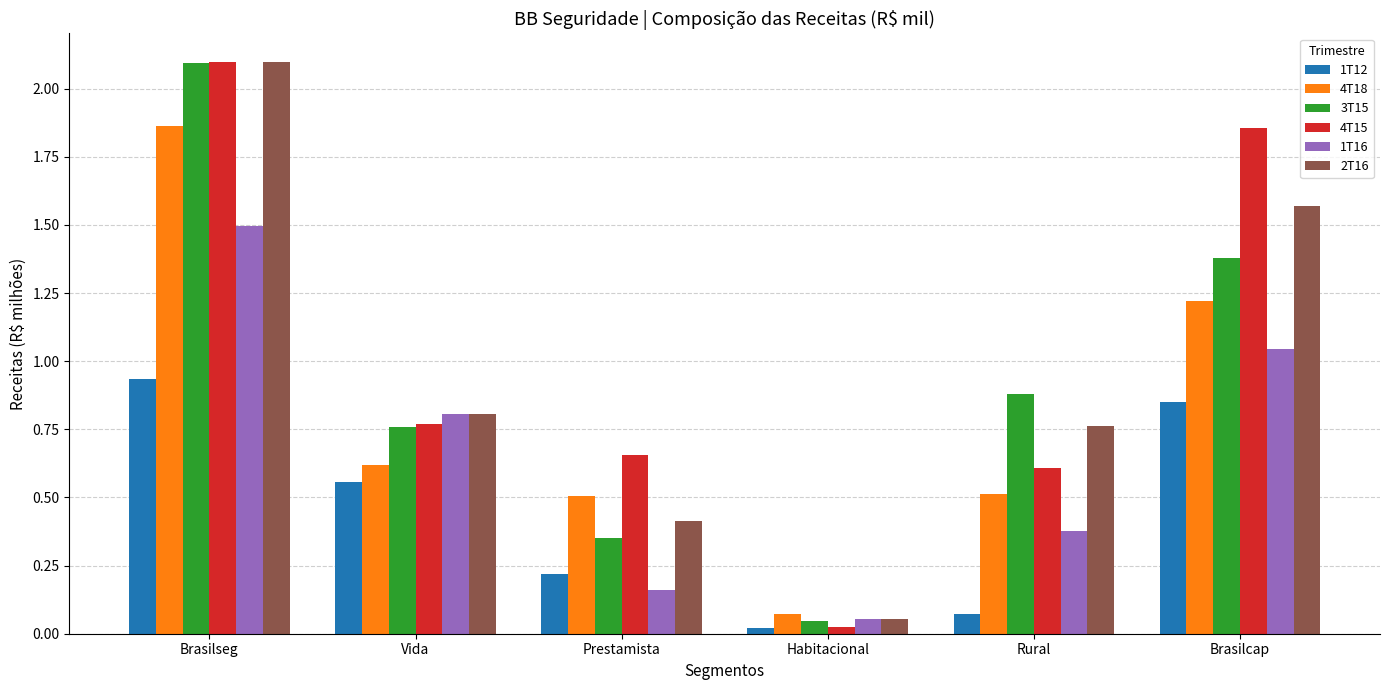

Which series changed the most between Vida and Brasilcap?

4T15